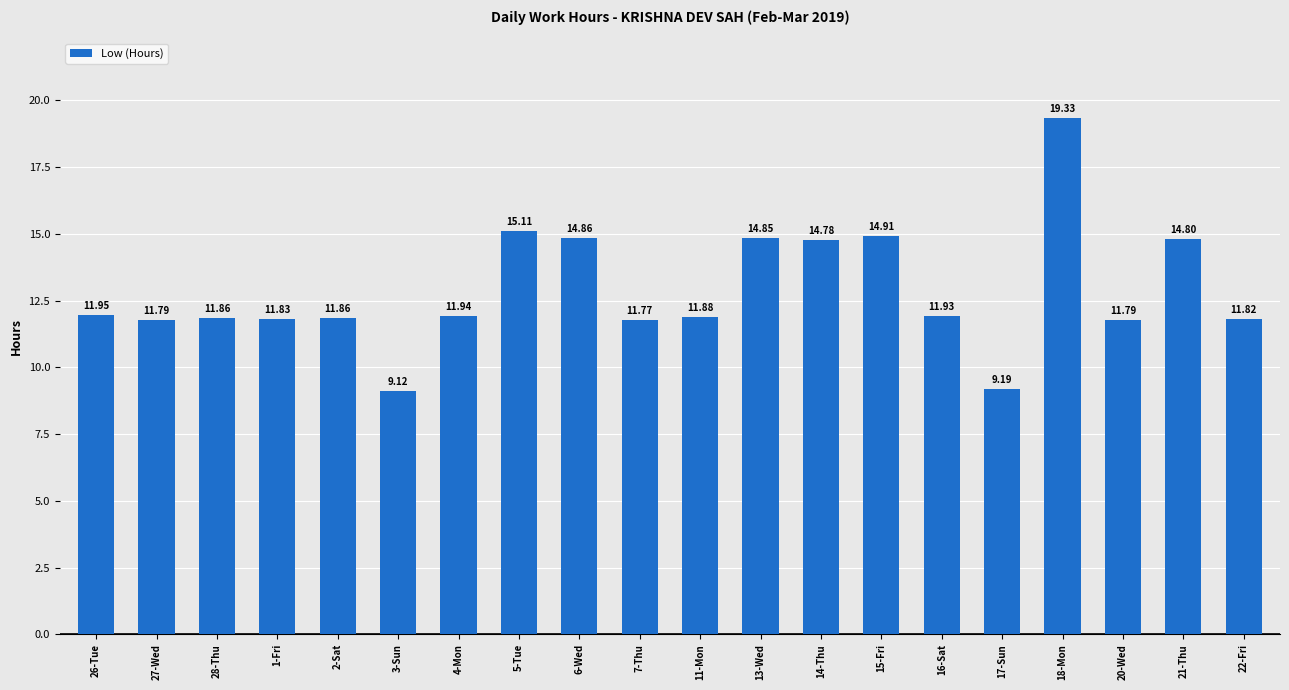

Does the chart contain any negative values?

No